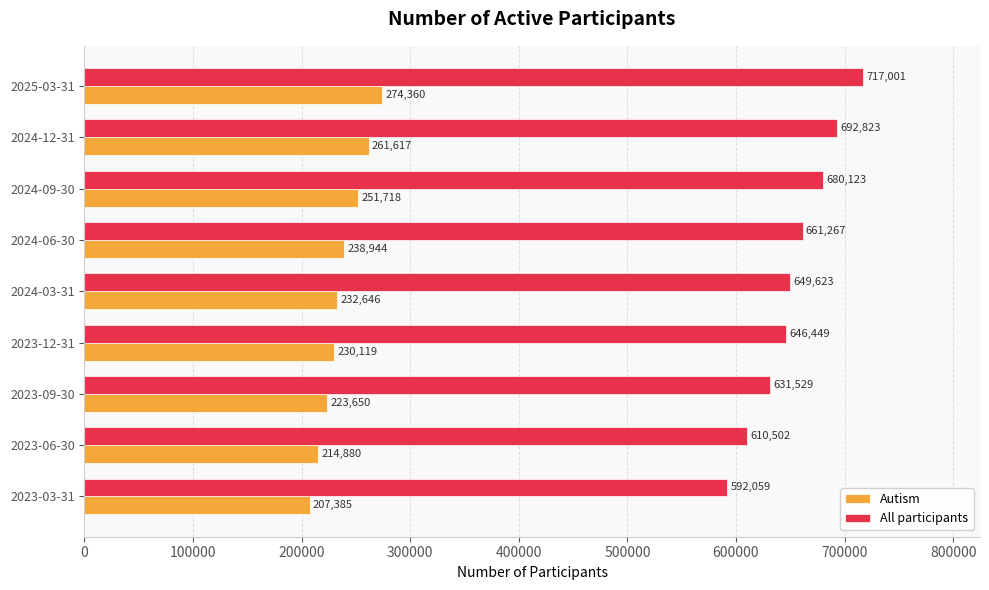

How many data points in All participants are less than 649623?

4